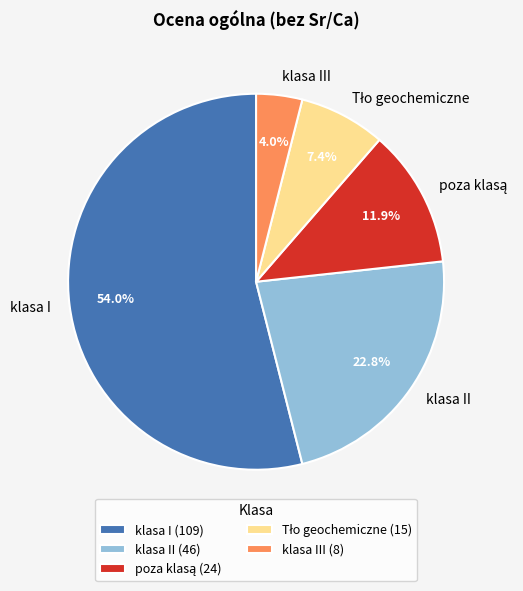

Which category has the biggest portion of the pie?

klasa I